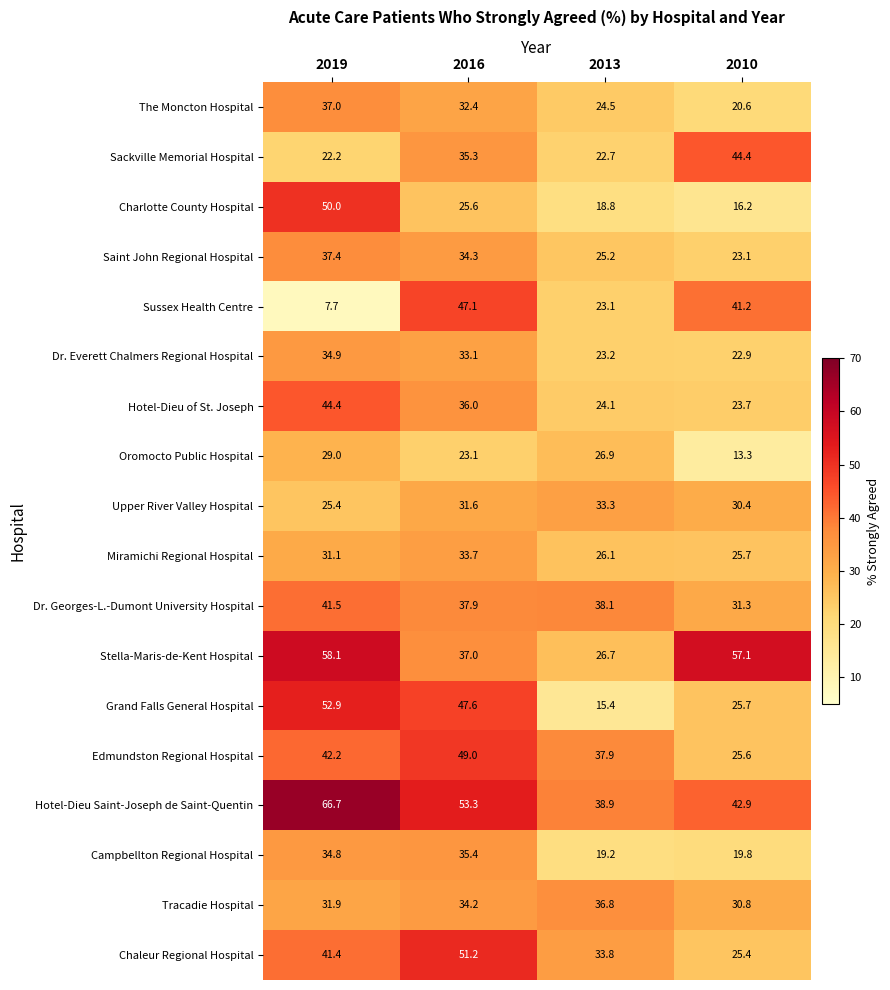

What is the difference between the Upper River Valley Hospital values at 2016 and 2019?

6.2